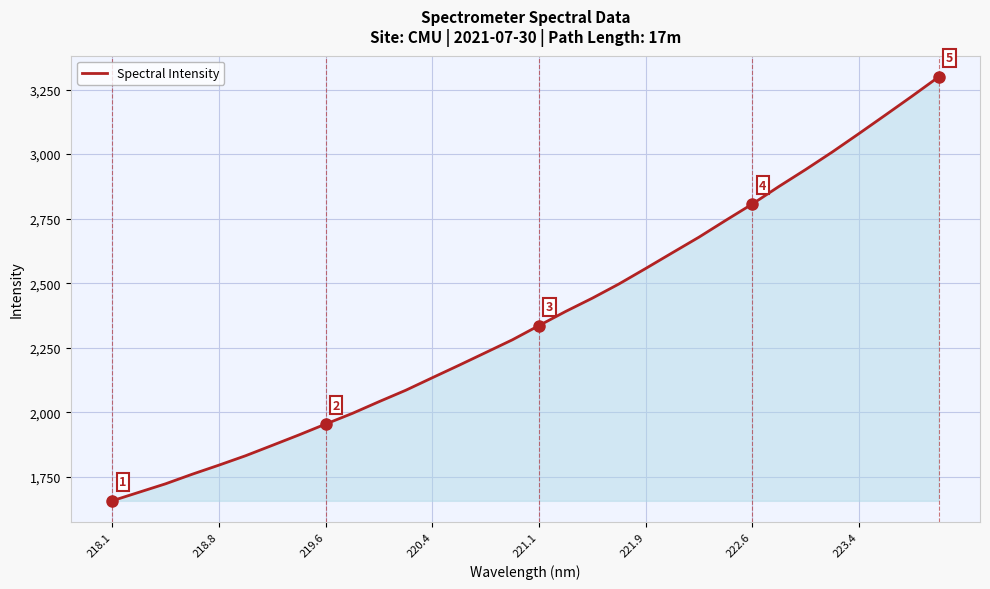

What is the minimum value shown in the chart?

1657.7